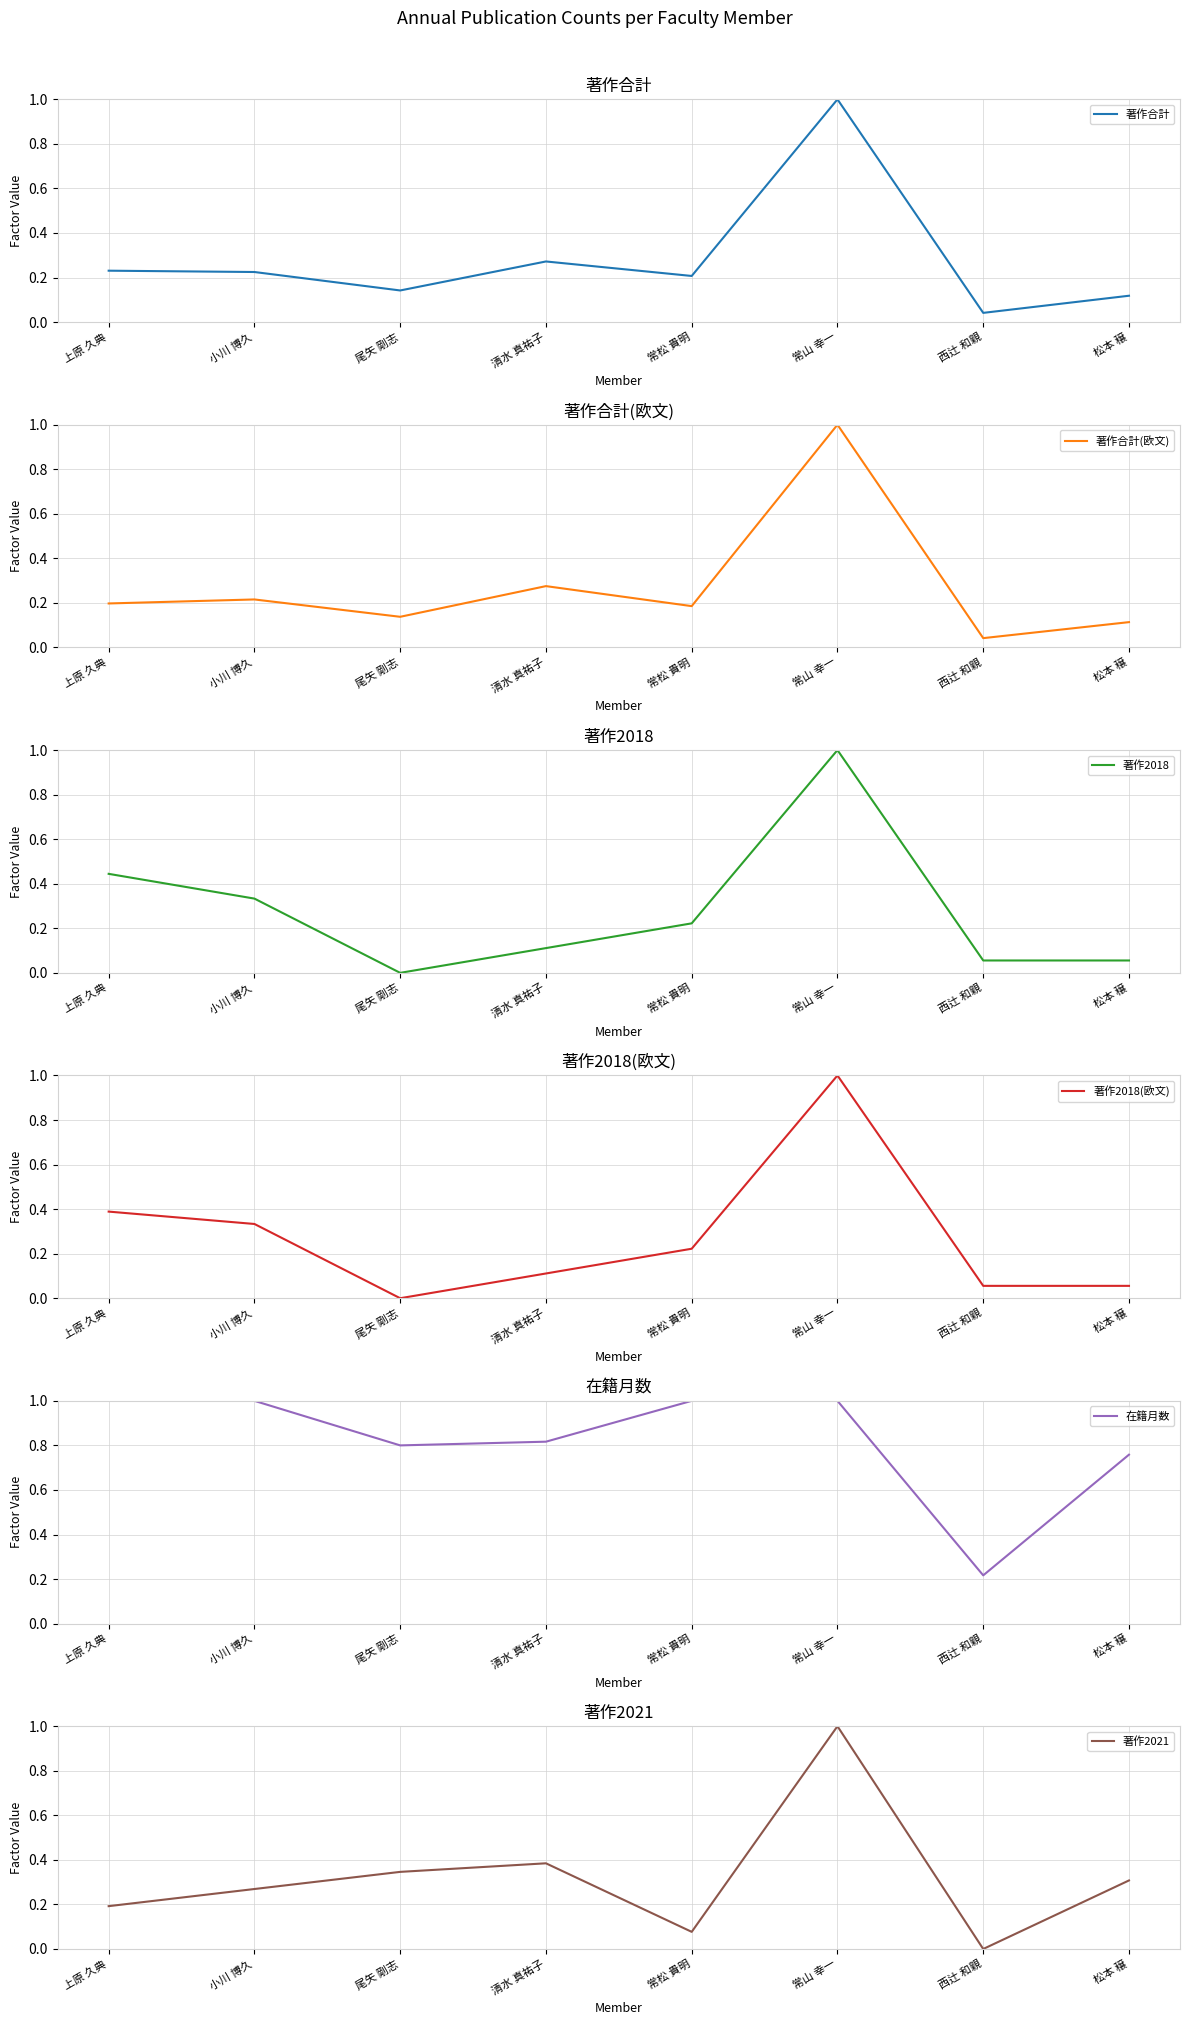

What is the label of the 7th point from the right?

小川 博久